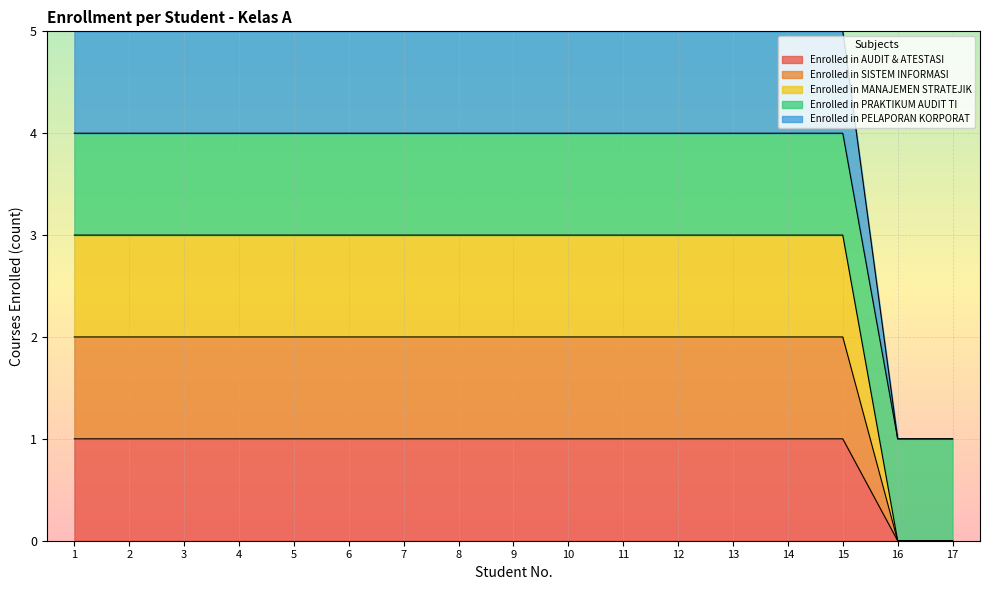

At which category does the chart reach its minimum across all series?

16